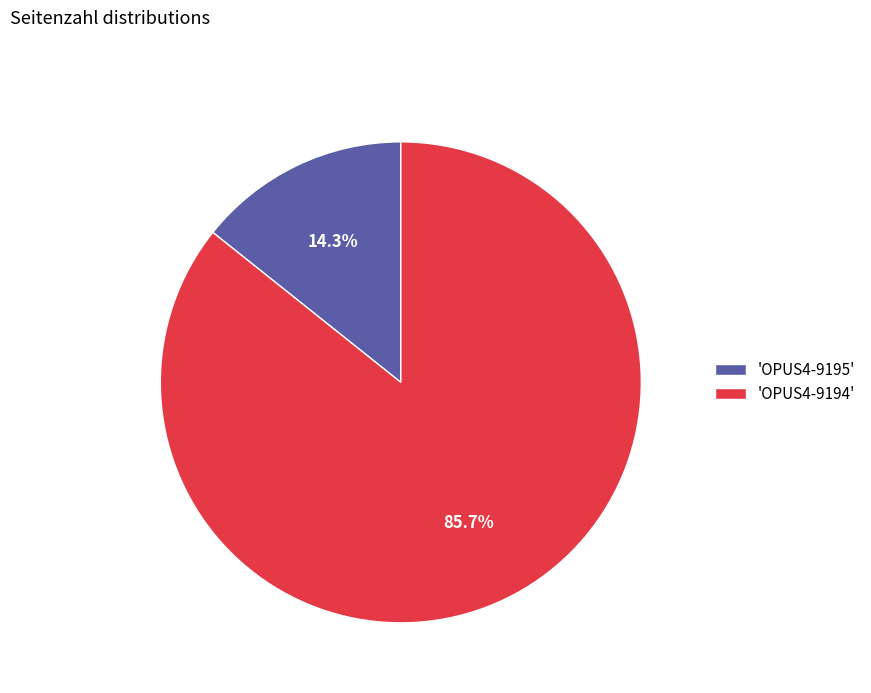

What is the total percentage of 'OPUS4-9194' and 'OPUS4-9195'?

100.0%